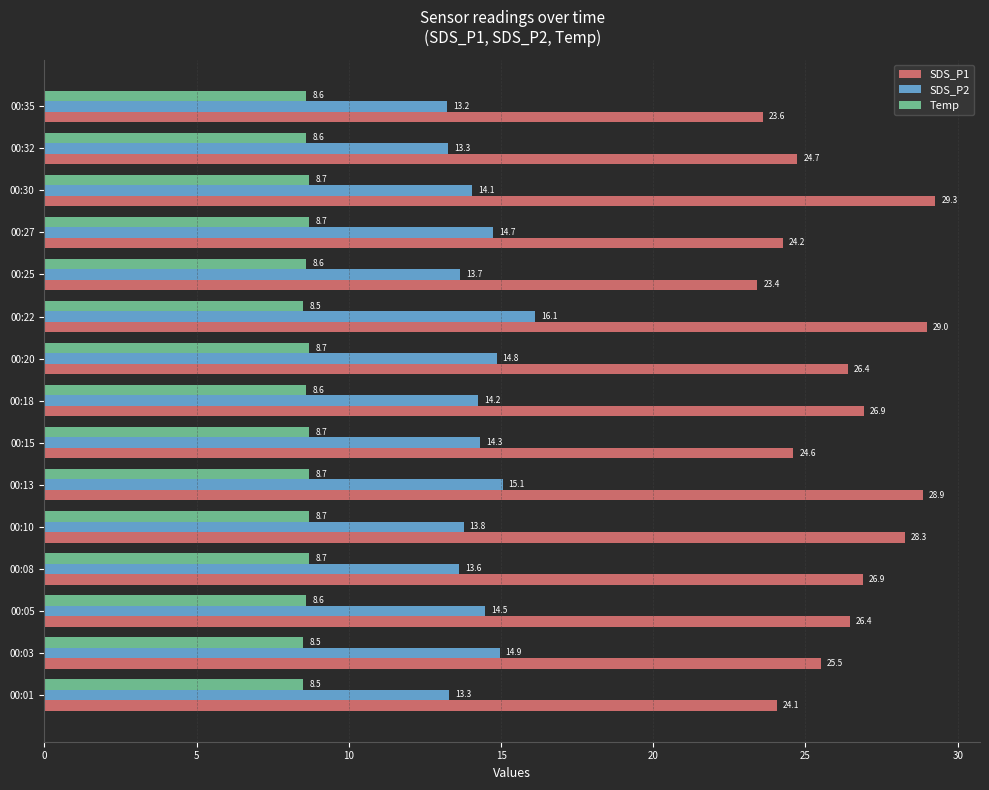

At which label is SDS_P2 closest to 14?

00:30